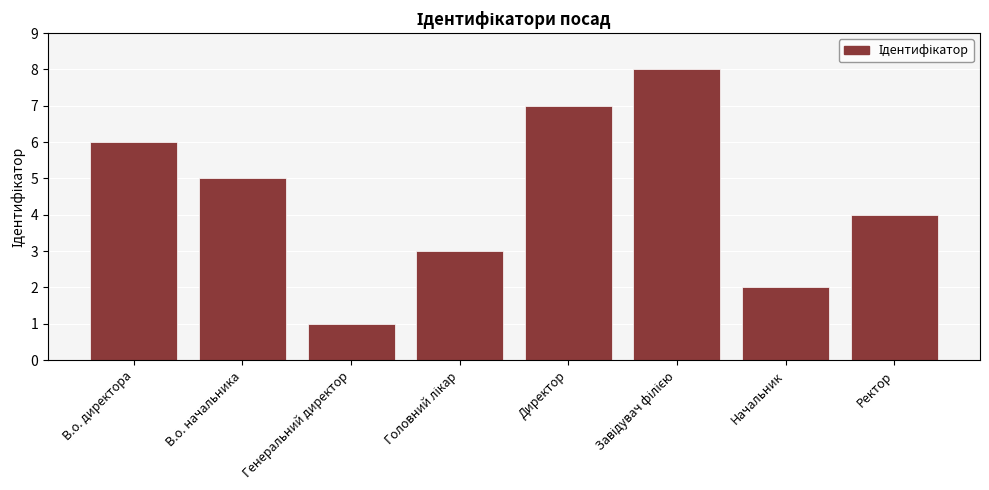

Which label corresponds to the smallest value in the chart?

Генеральний директор